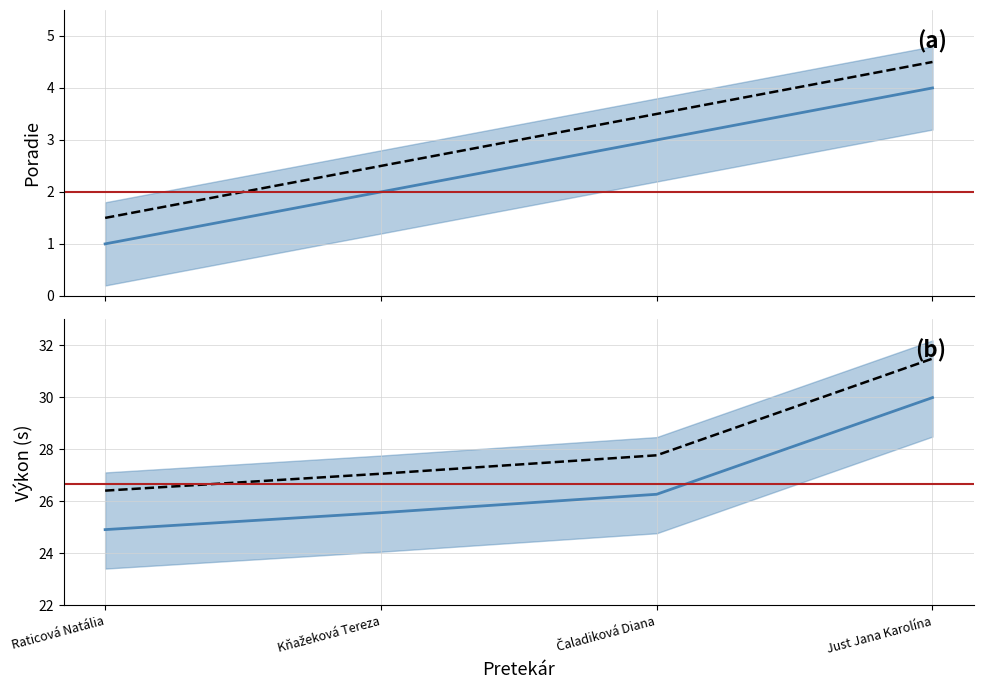

Is the value of Poradie at Just Jana Karolína greater than the value of Výkon at Just Jana Karolína?

No